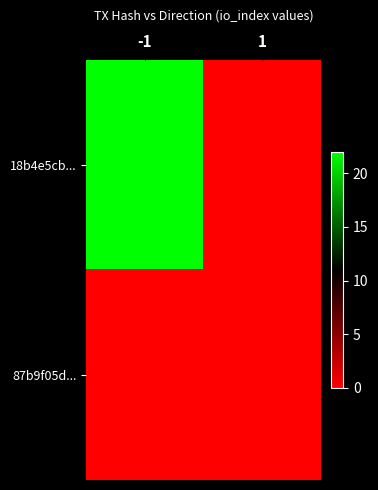

Reading left to right, transcribe all the data shown in this chart.

18b4e5cb...: -1=22	1=0
87b9f05d...: -1=0	1=0